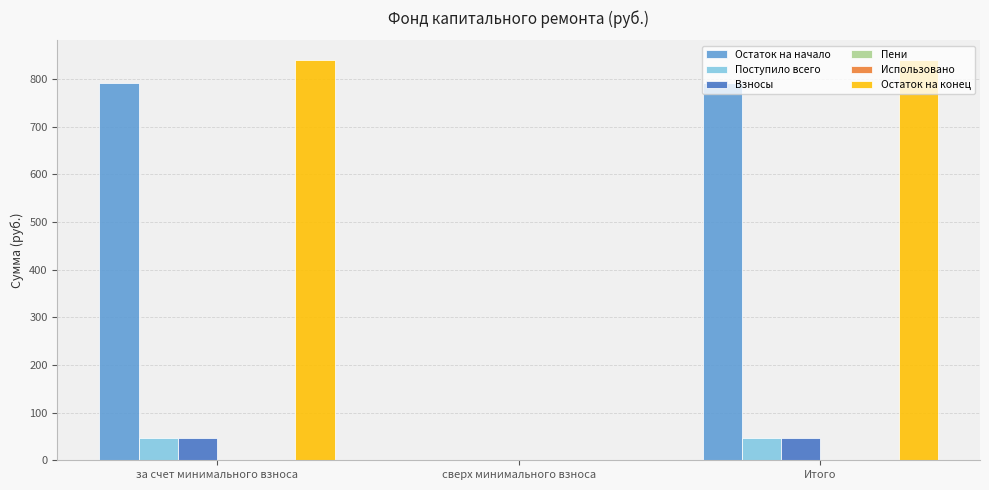

What is the sum of all Поступило всего values?

93.8